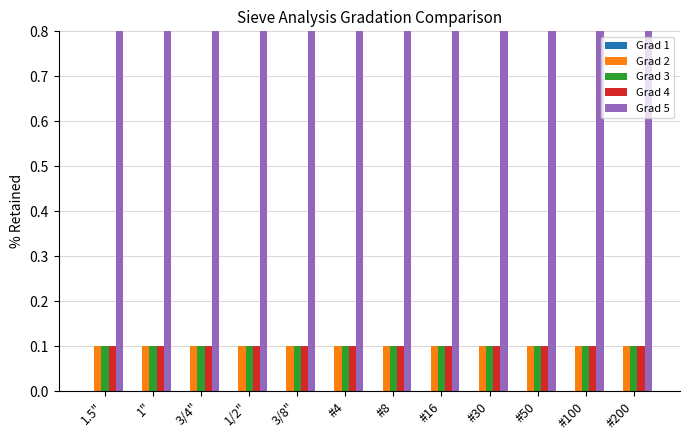

What is the difference between the highest and lowest values at #16?

0.7